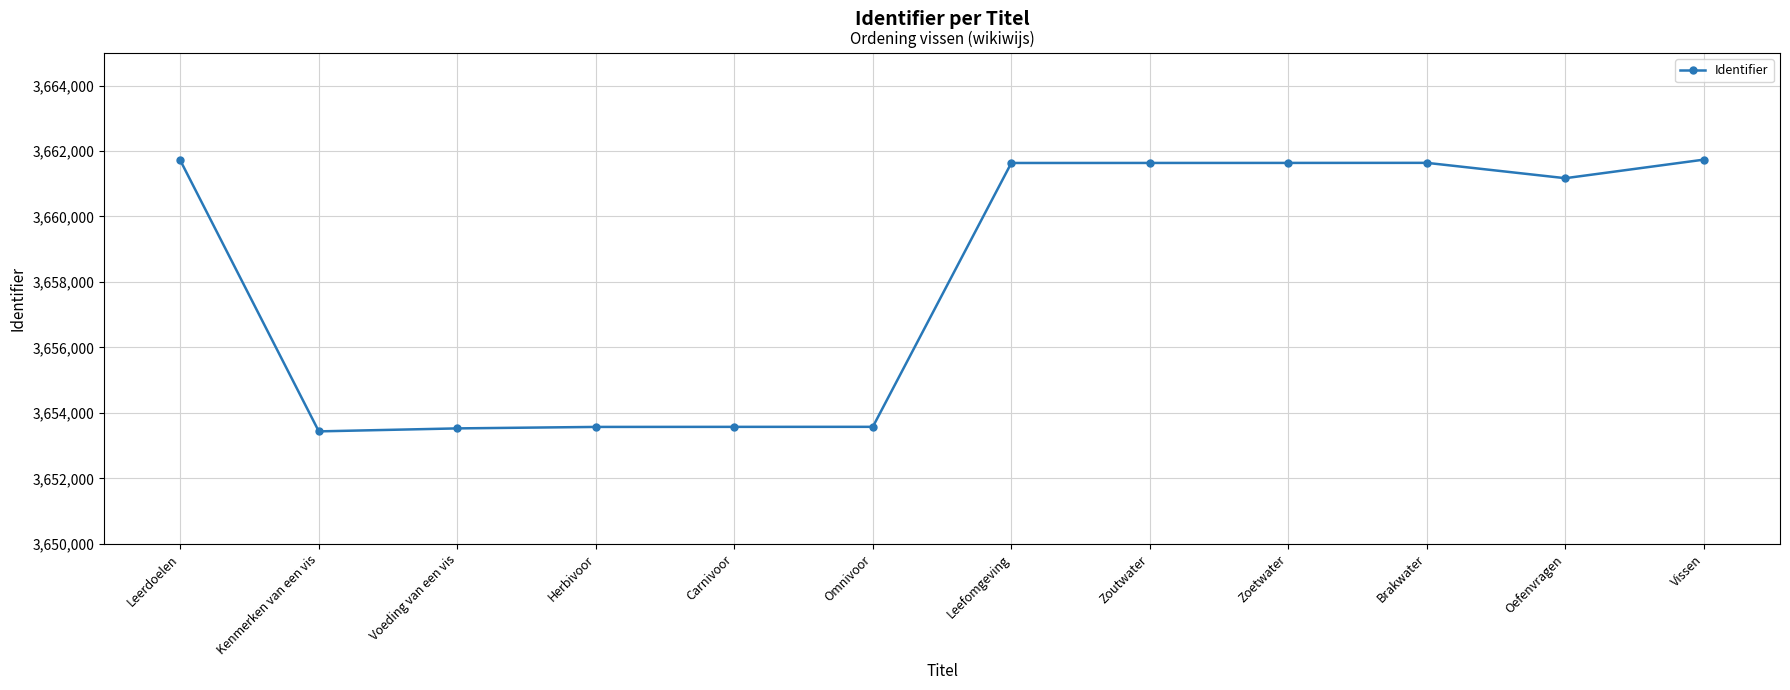

Where is the data nearest to the value 3657586?

Oefenvragen